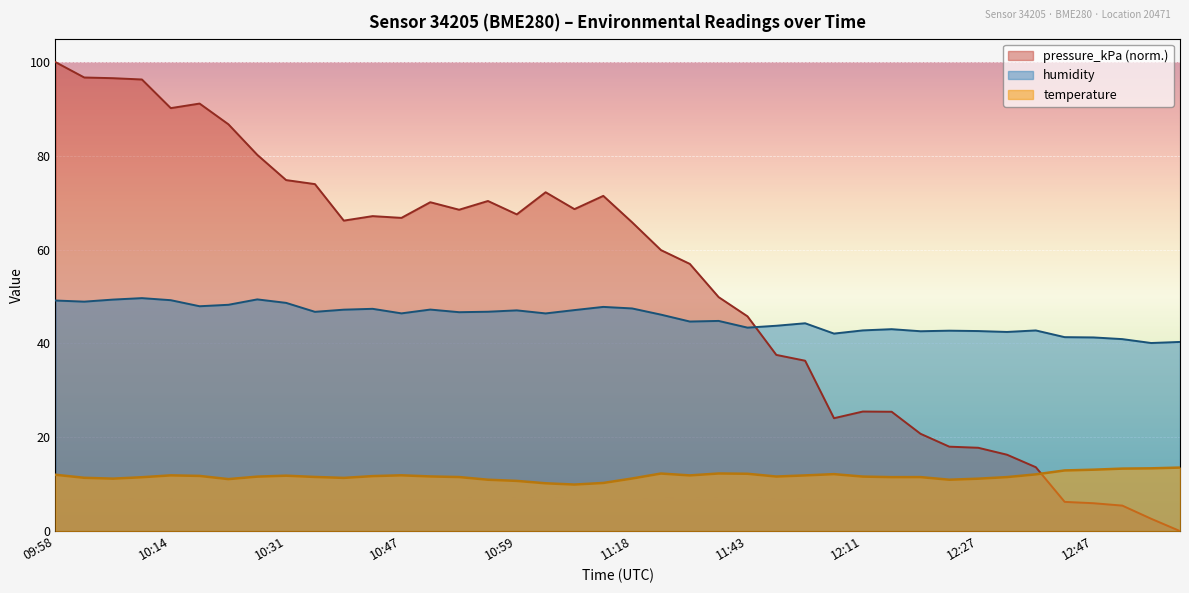

What position from the left is 11:31?

23